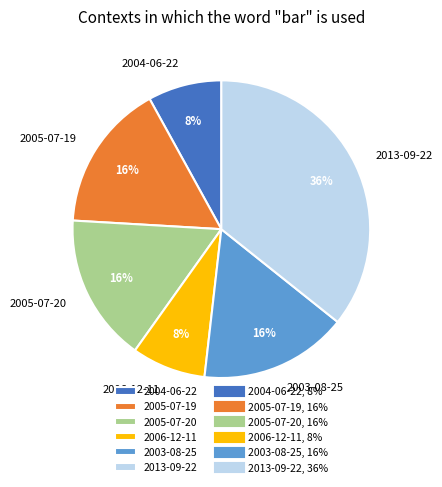

Does any single category account for the majority?

No